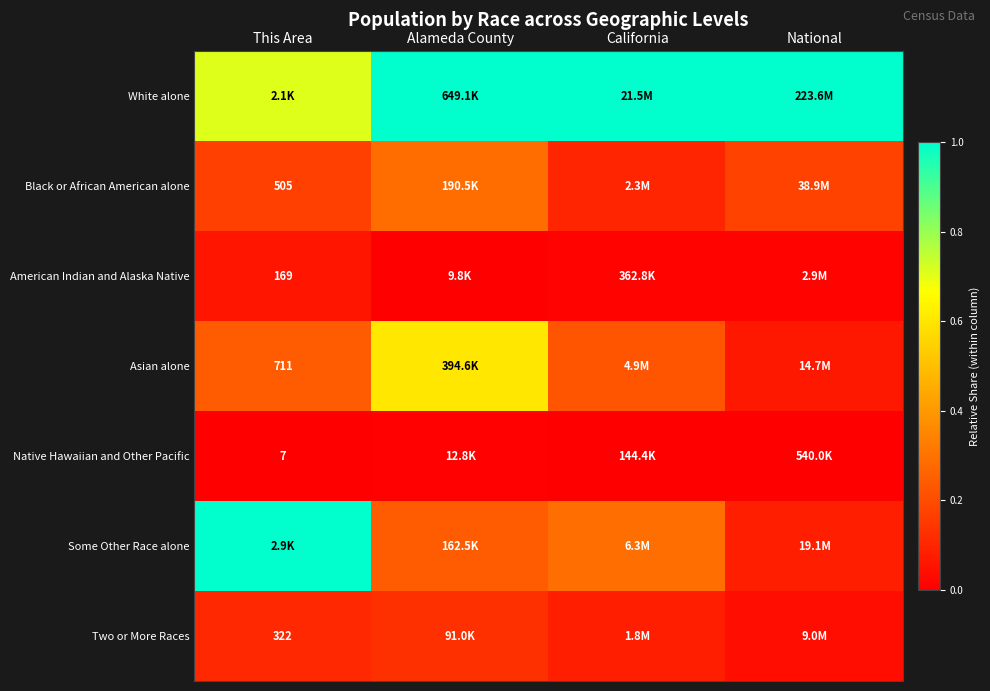

Which series changed the most between This Area and National?

Some Other Race alone